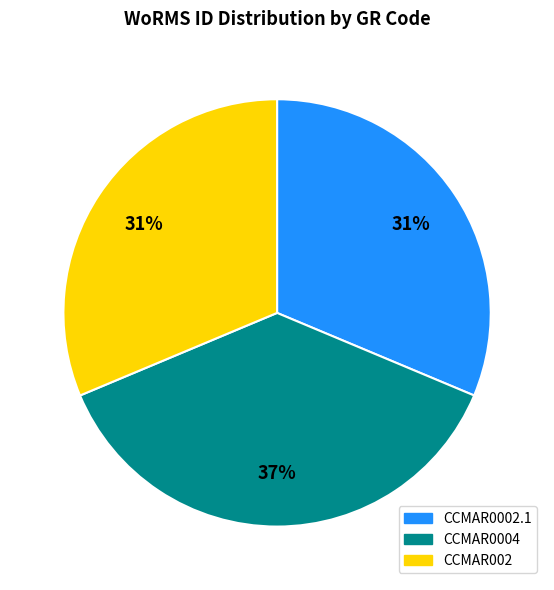

True or false: CCMAR002 accounts for 43% of the total.

False